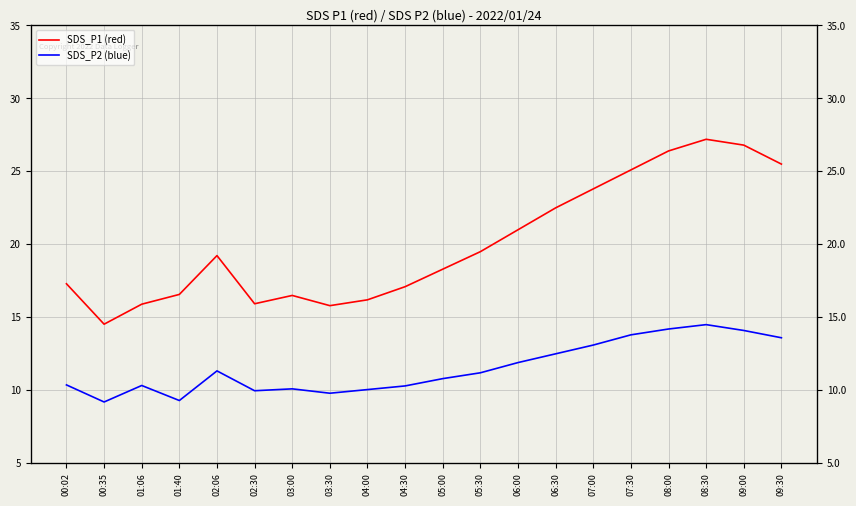

Where is SDS_P2 (blue) nearest to the value 11?

05:00